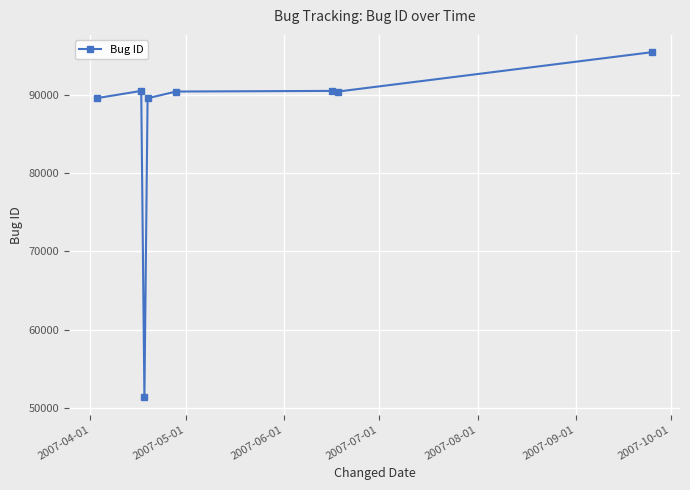

What is the value of the 1st point from the left?

89605